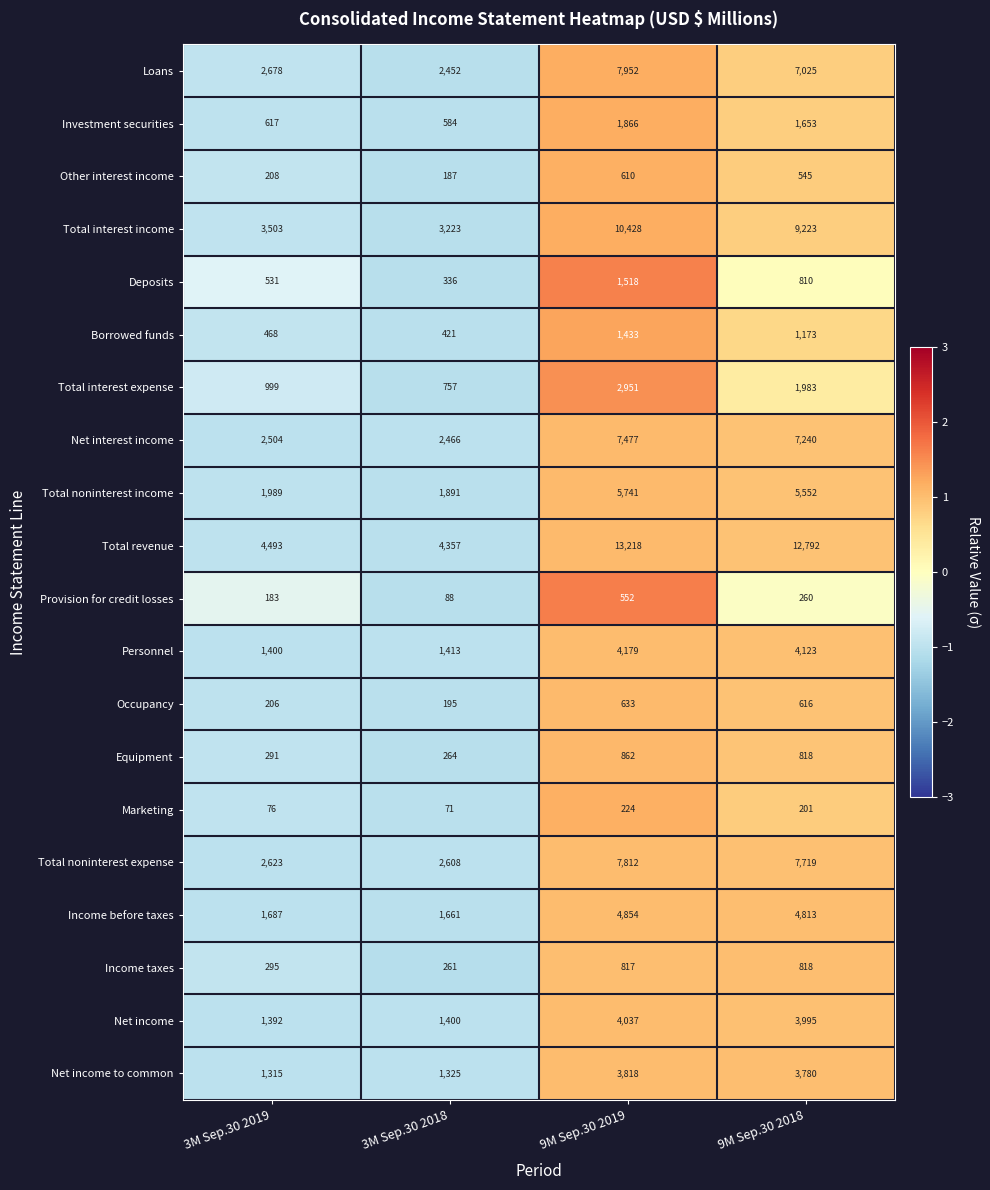

What is the sum of all Equipment values?

2235